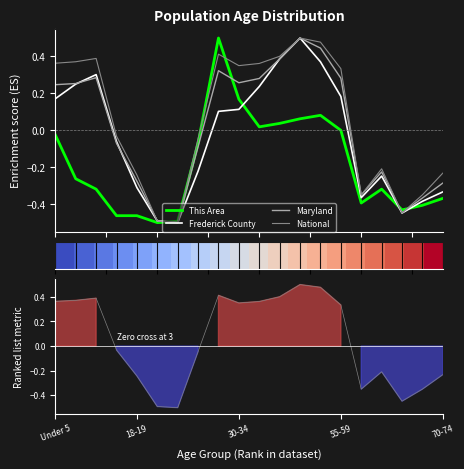

How many data points in This Area are less than 0?

13